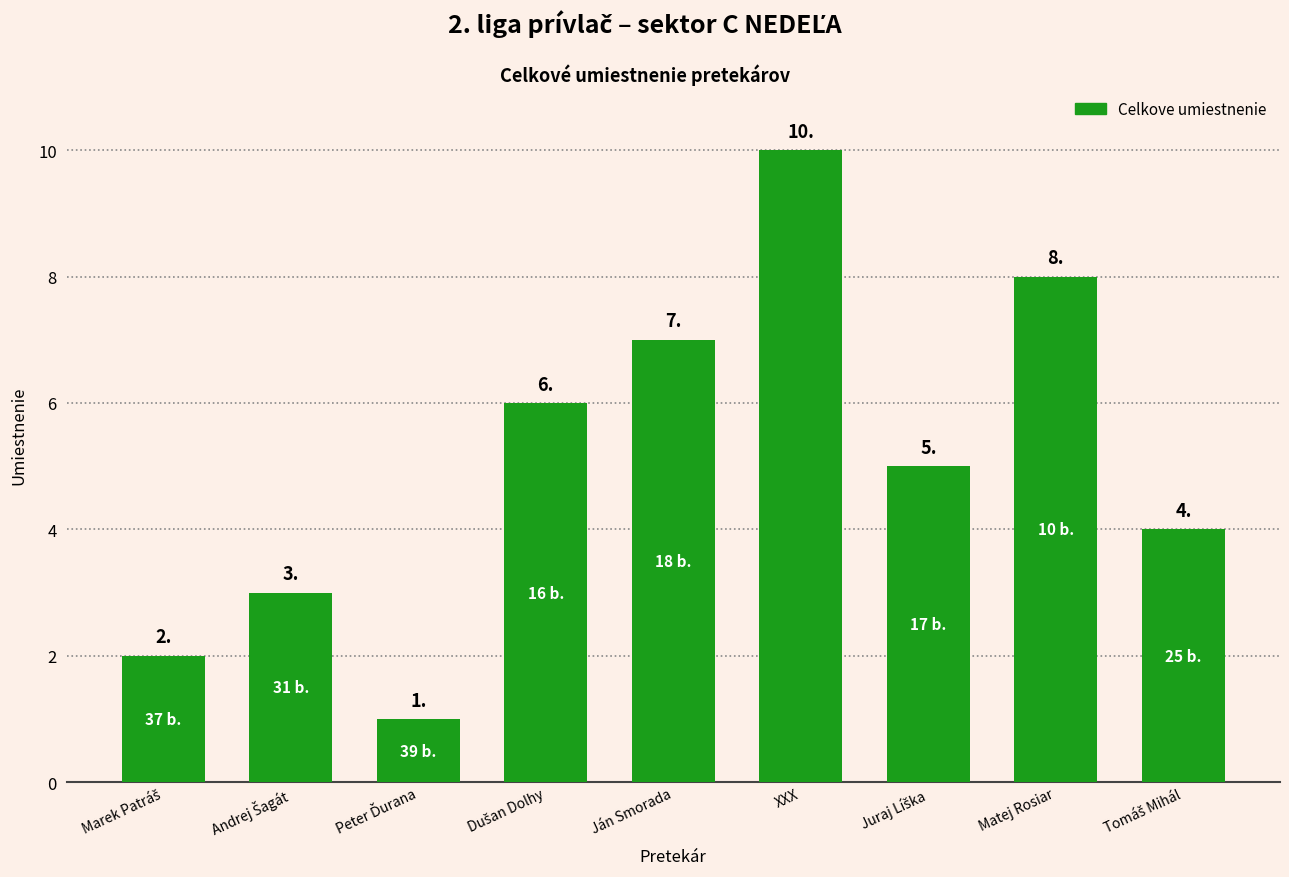

What is the difference between the maximum and minimum values?

9